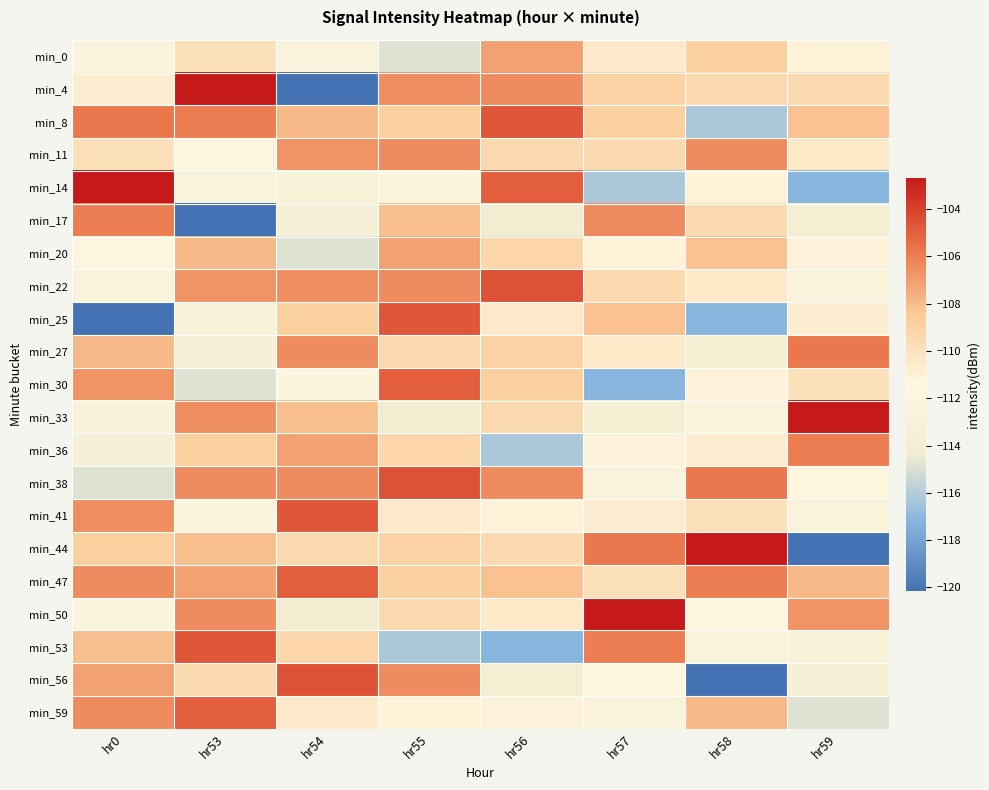

Rank the series by their maximum value, from highest to lowest.

min_4, min_14, min_33, min_44, min_50, min_22, min_38, min_56, min_8, min_25, min_41, min_53, min_30, min_47, min_59, min_27, min_17, min_36, min_11, min_0, min_20